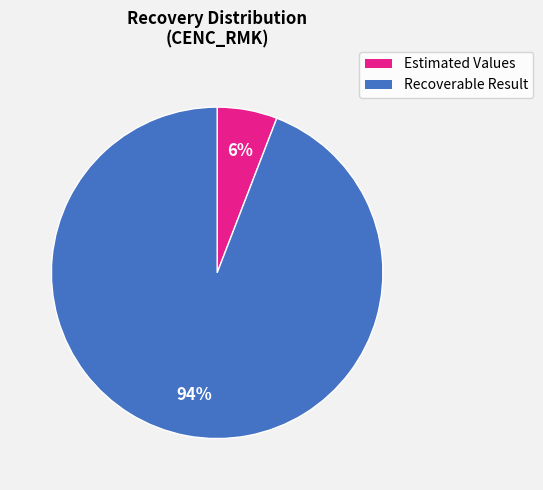

To the nearest percent, what is the difference between the largest and smallest slice percentages?

88%